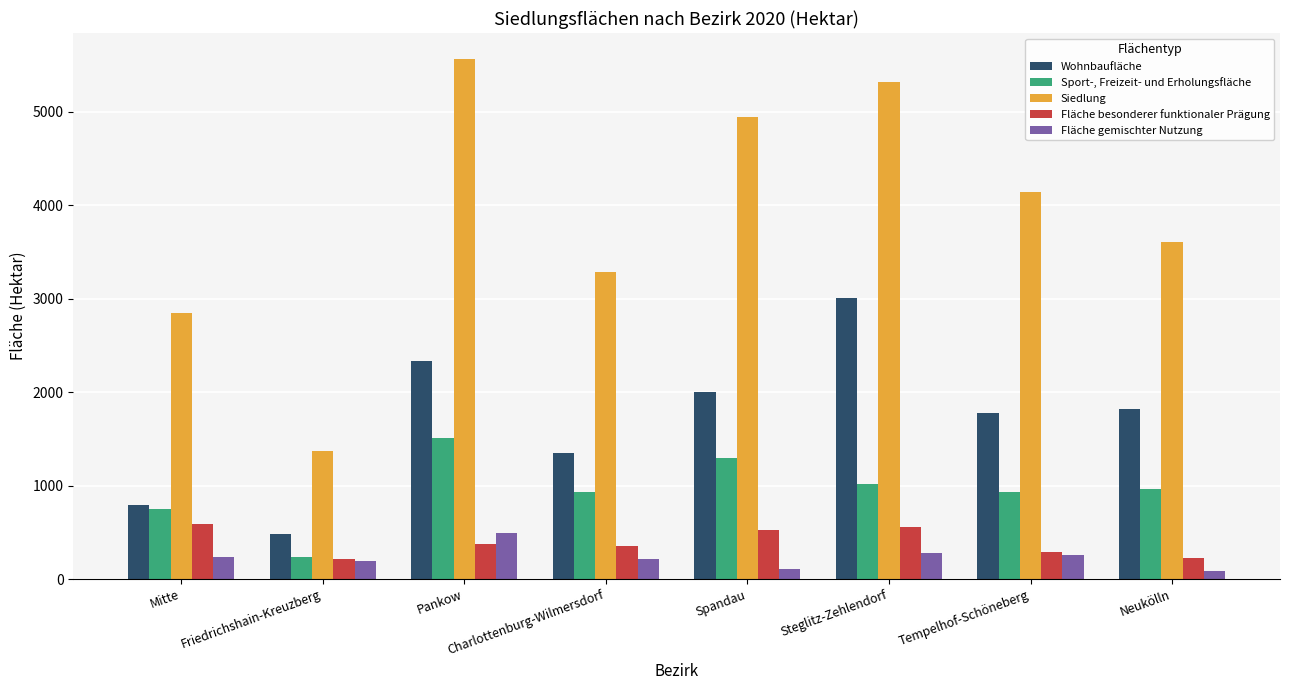

The Fläche besonderer funktionaler Prägung series shows 228 at Neukölln. True or false?

True